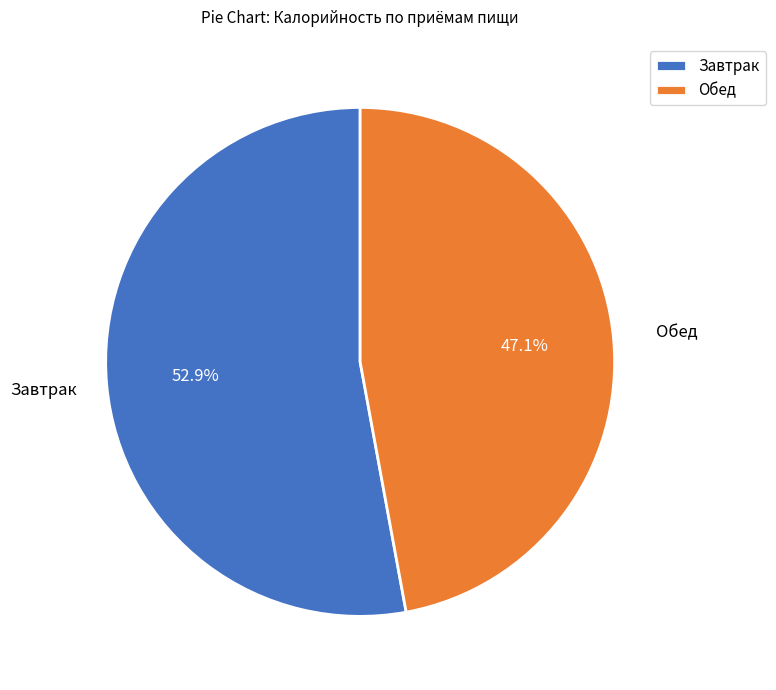

Is it true that Завтрак is 43% of the pie?

False